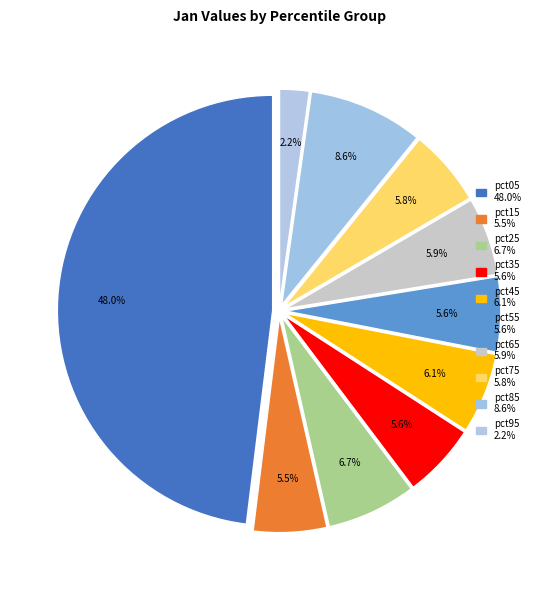

Approximately how many times larger is the value at pct85 compared to pct05?

0.2